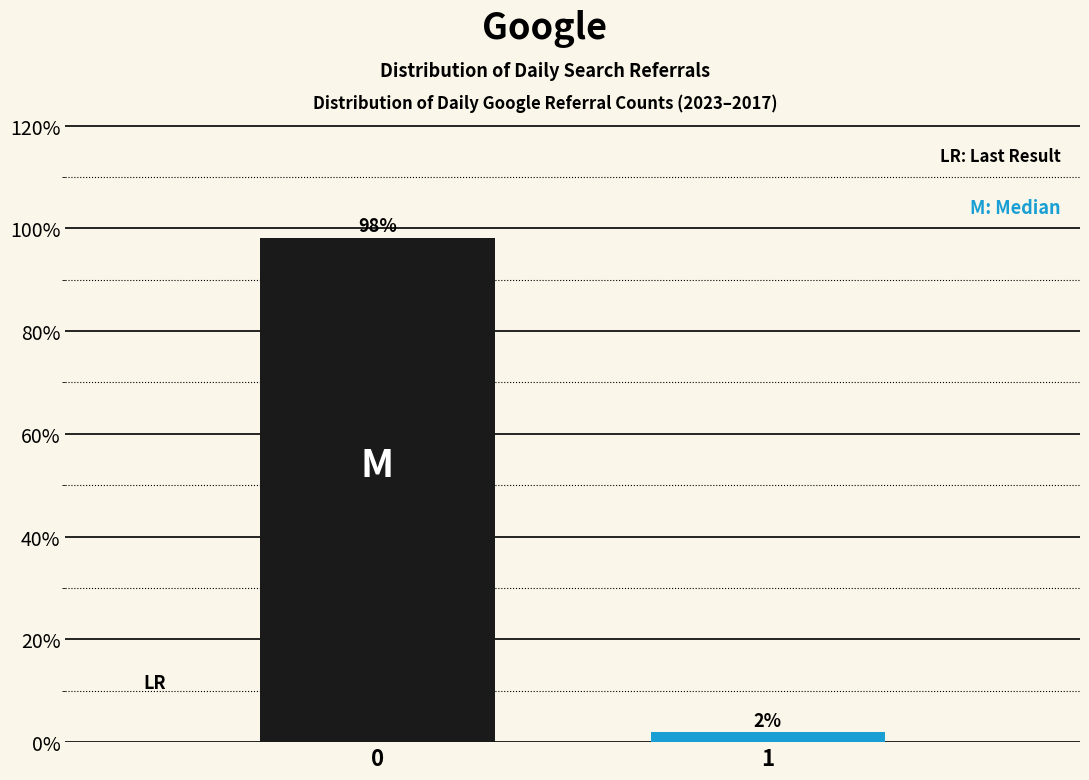

What is the value of the 1st bar from the left?

98.1